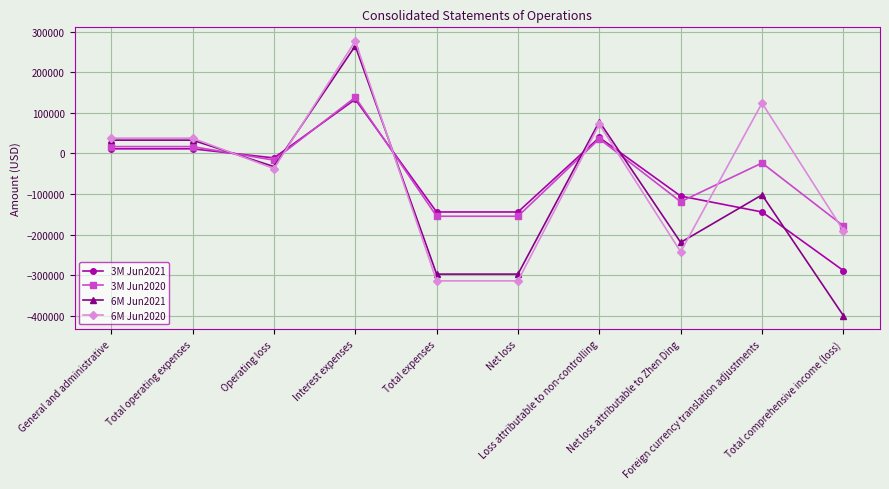

What is the label of the 10th point from the right?

General and administrative